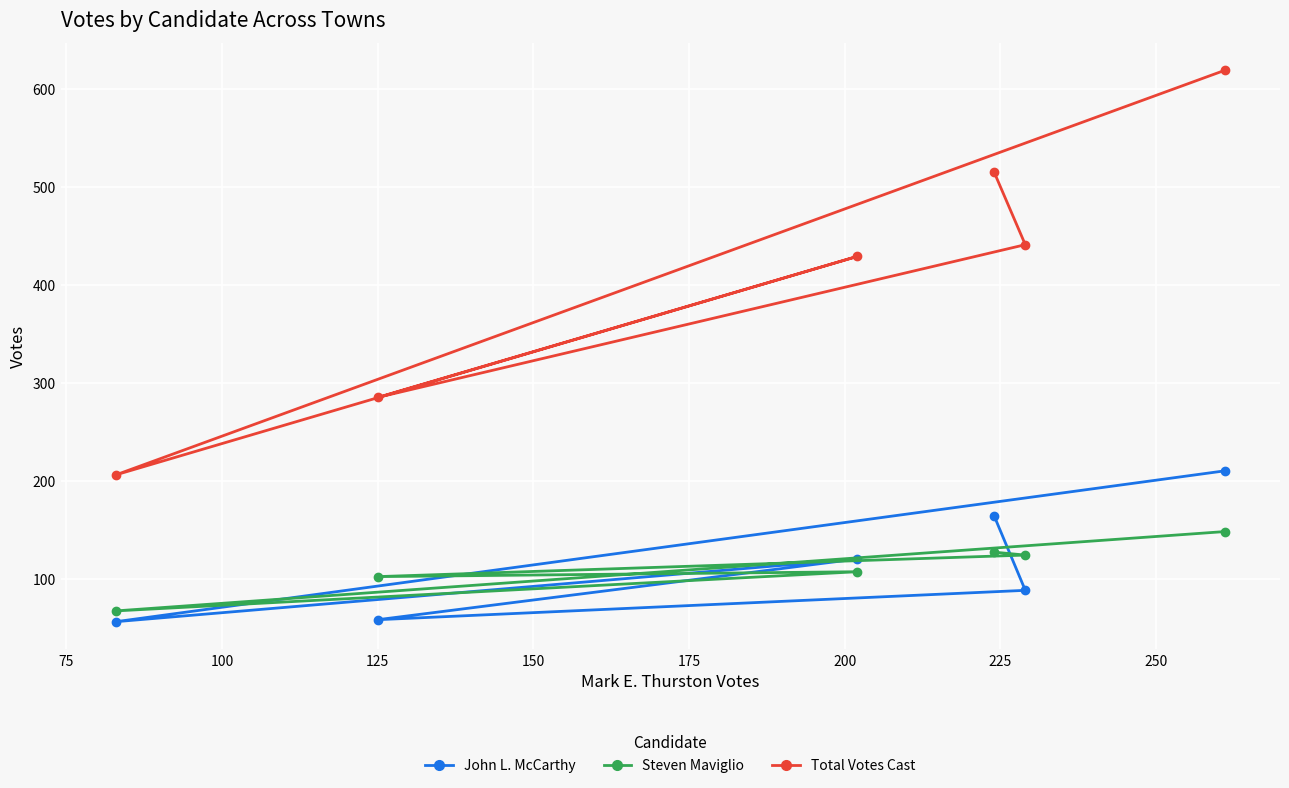

What is the value of the Total Votes Cast point at the 1st from the left?

206